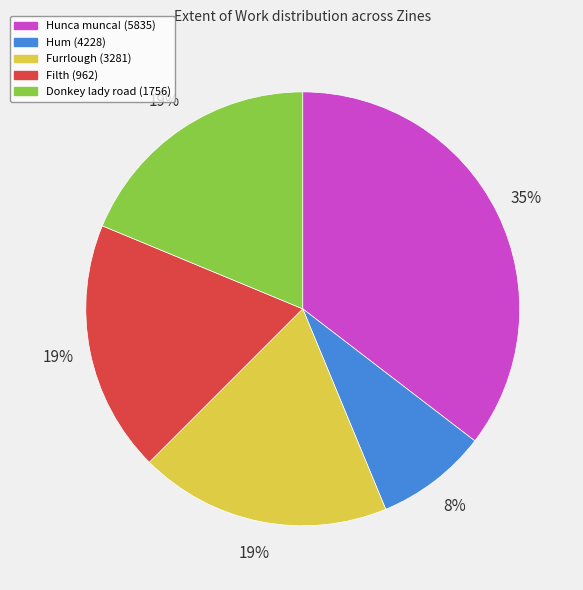

To the nearest percent, what is the average slice percentage?

20%